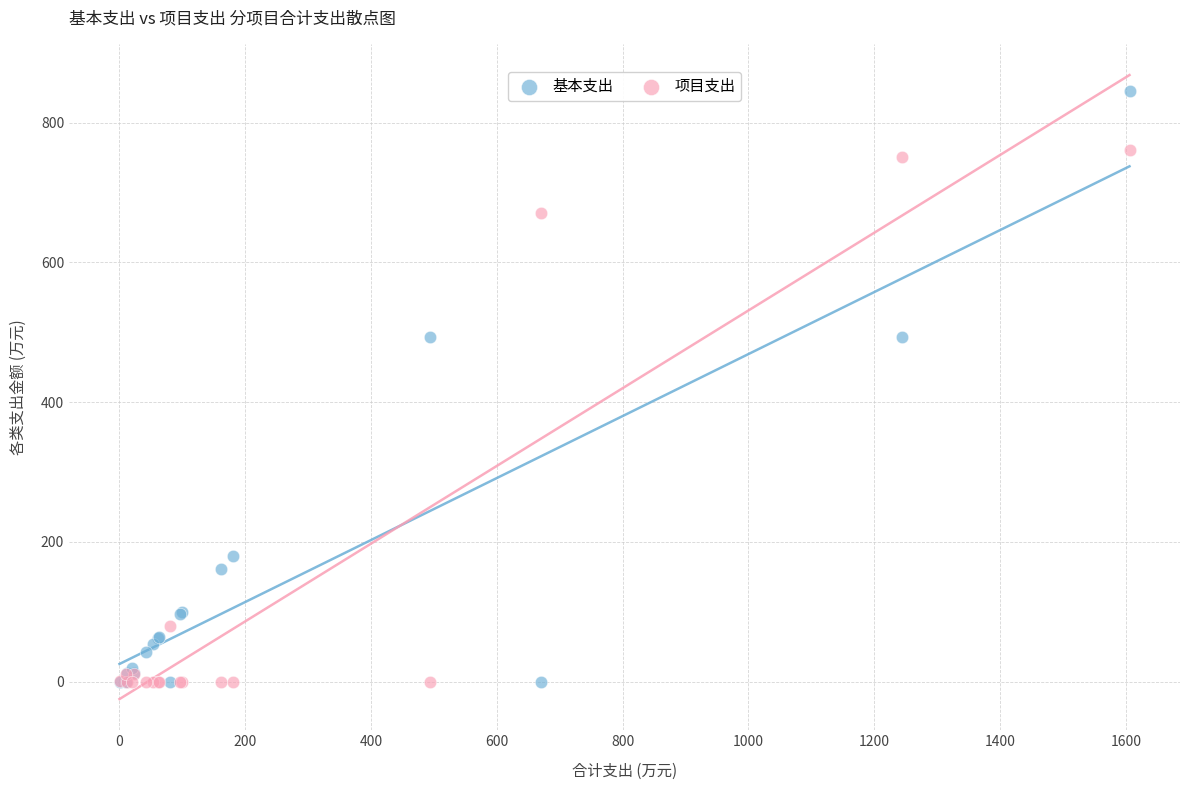

What are all the series names shown in the legend?

基本支出, 项目支出